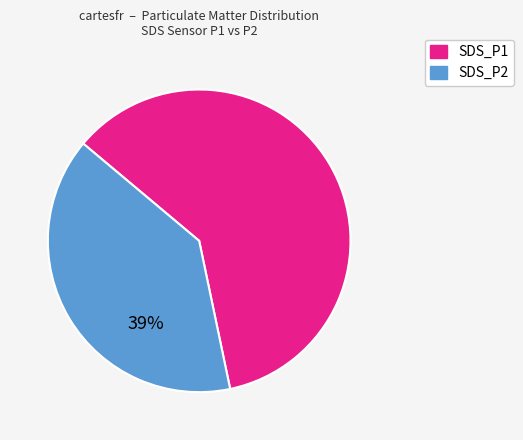

What is the majority slice?

SDS_P1